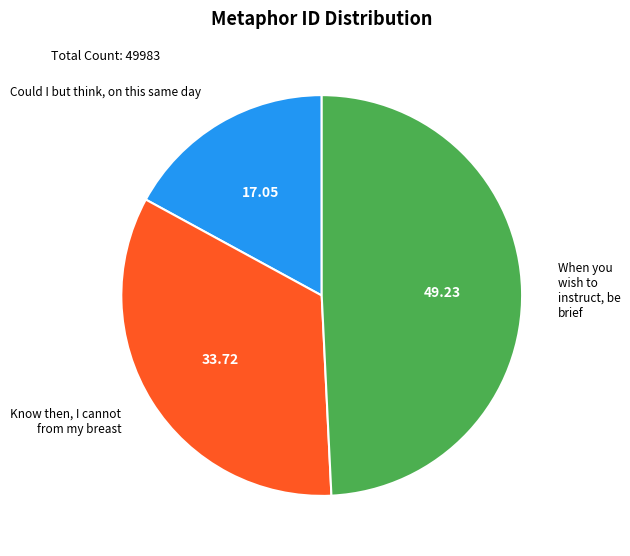

How many segments does this pie chart have?

3